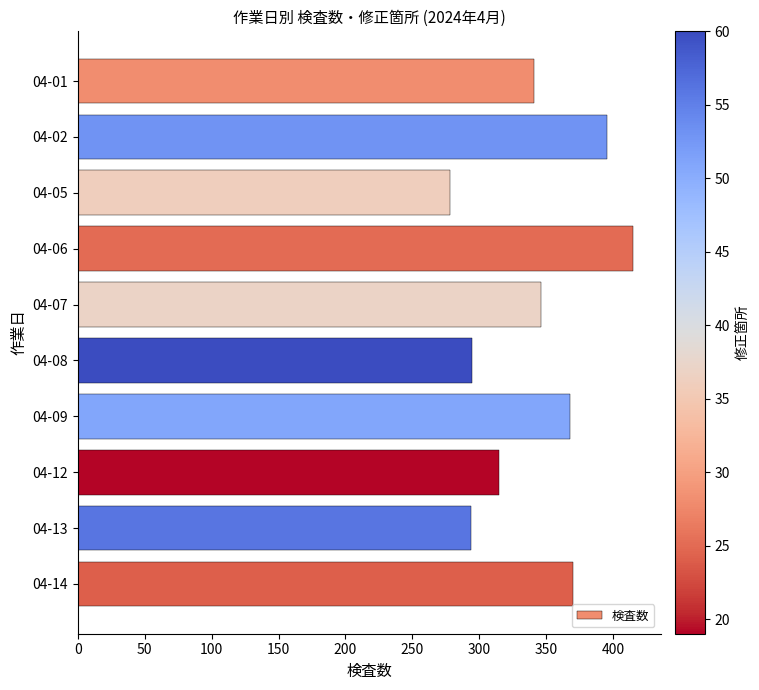

What is the sum of the values at 04-07 and 04-05?

624